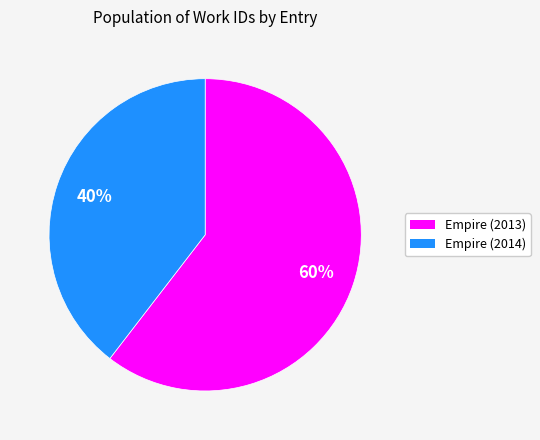

Rank the categories by value from lowest to highest.

Empire (2014), Empire (2013)